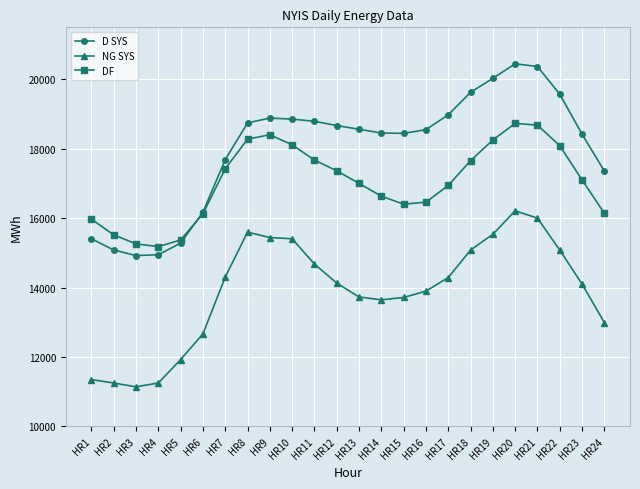

Is it true that D SYS equals 19627 at HR18?

True